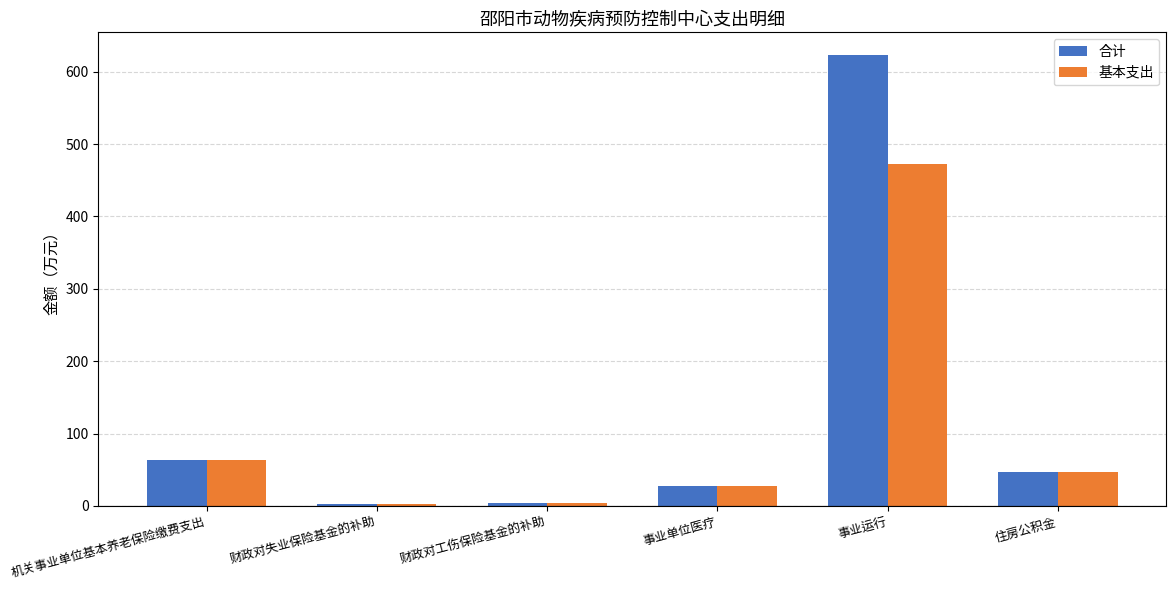

What is the sum of the 基本支出 values at 财政对工伤保险基金的补助 and 事业单位医疗?

31.5